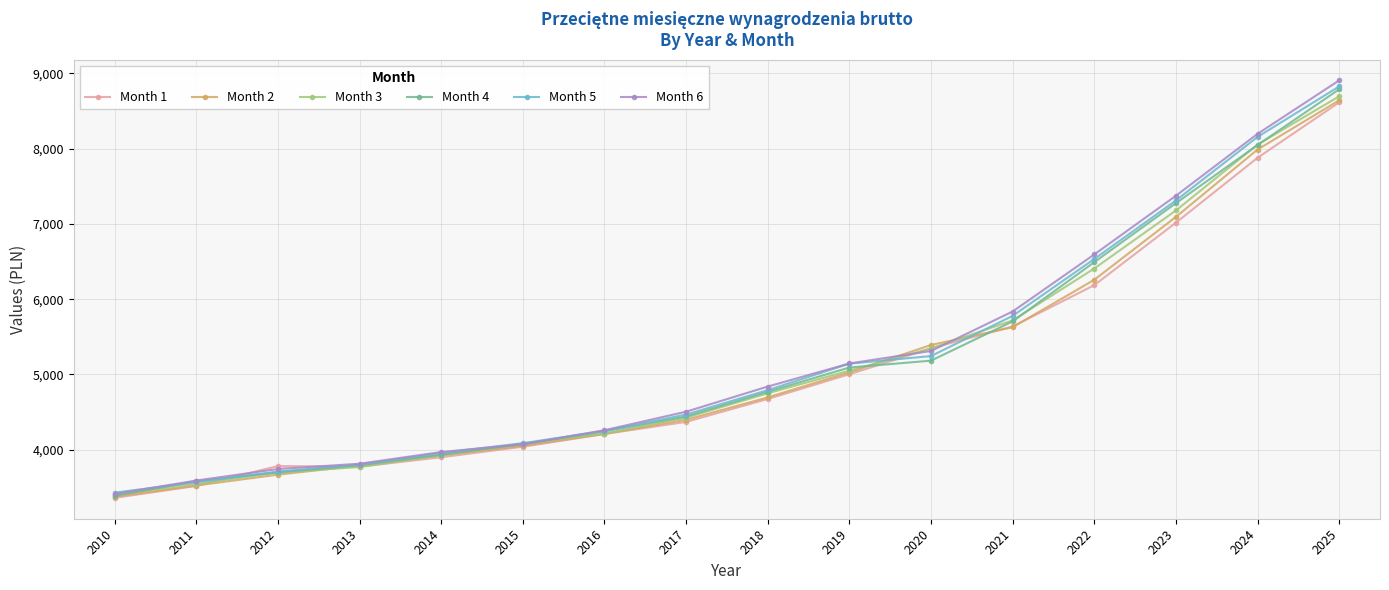

Which series changed the most between 2020 and 2025?

Month 4